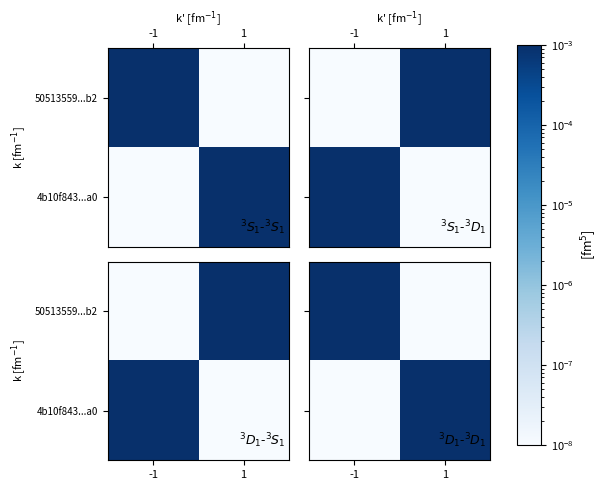

The value of 50513559...b2 at 1 is 0.0. True or false?

False